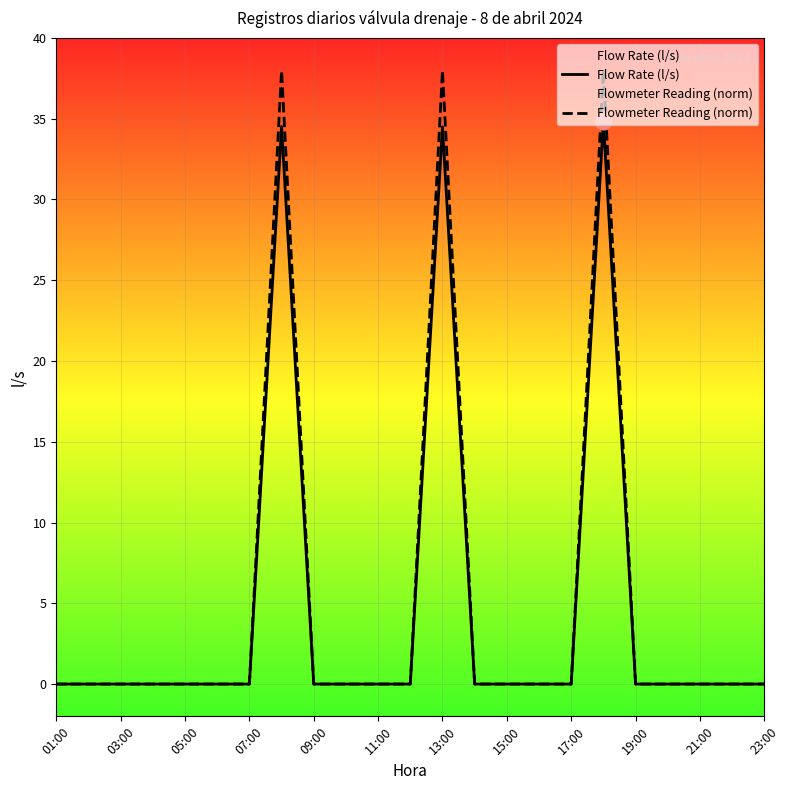

Rank the series by their maximum value, from lowest to highest.

Flow Rate (l/s), Flowmeter Reading (norm)